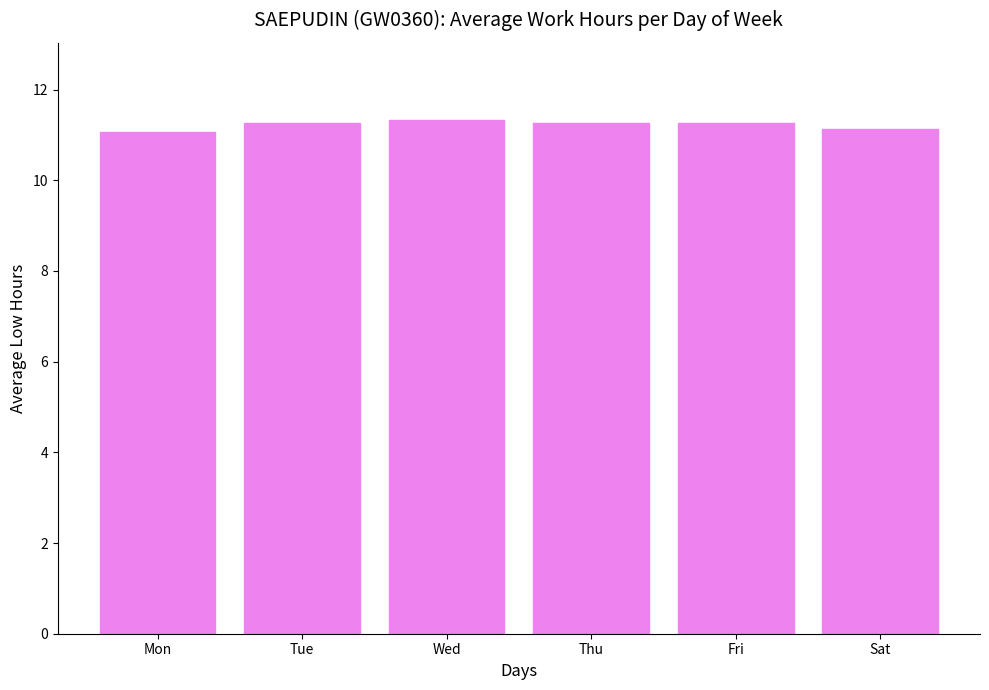

What is the ratio of the value at Wed to the value at Thu?

1.0